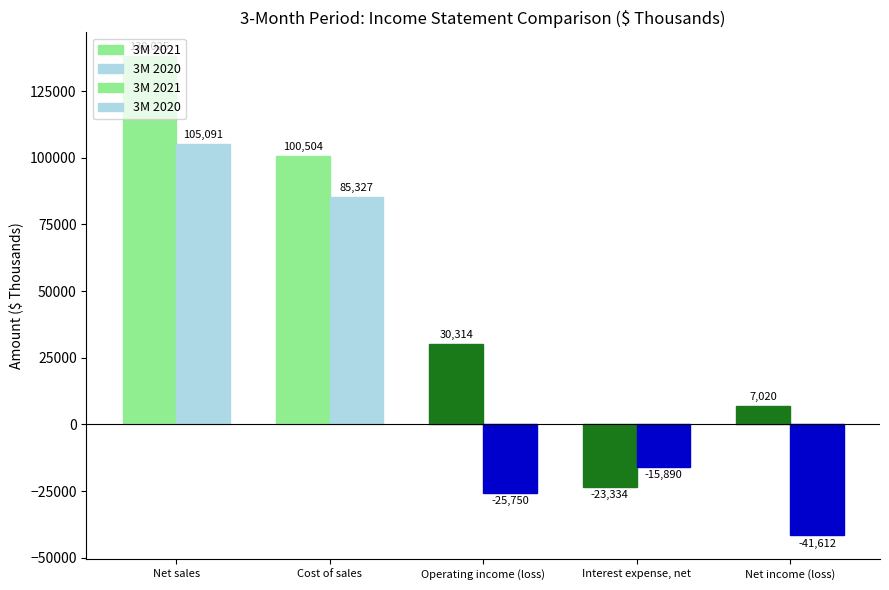

Rank the series by their average value, from highest to lowest.

3M 2021, 3M 2020